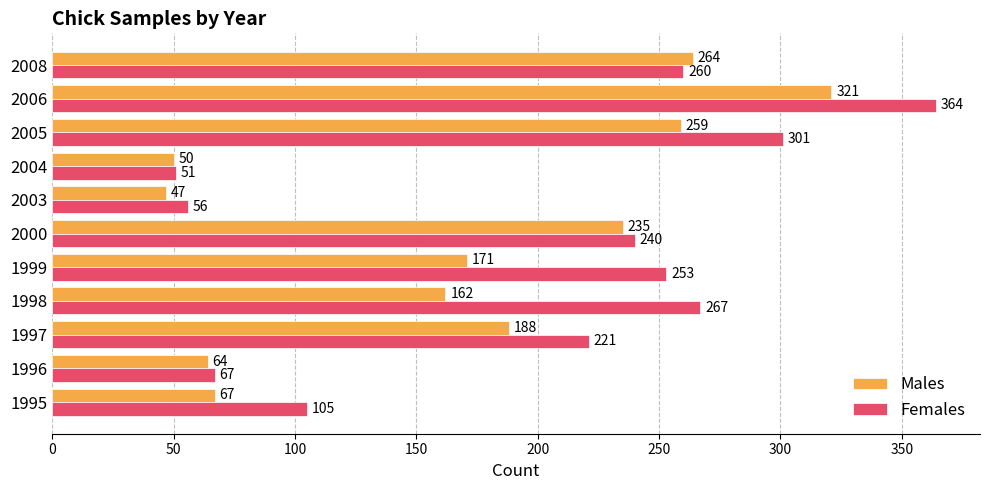

What value does the Males series have at 2006?

321